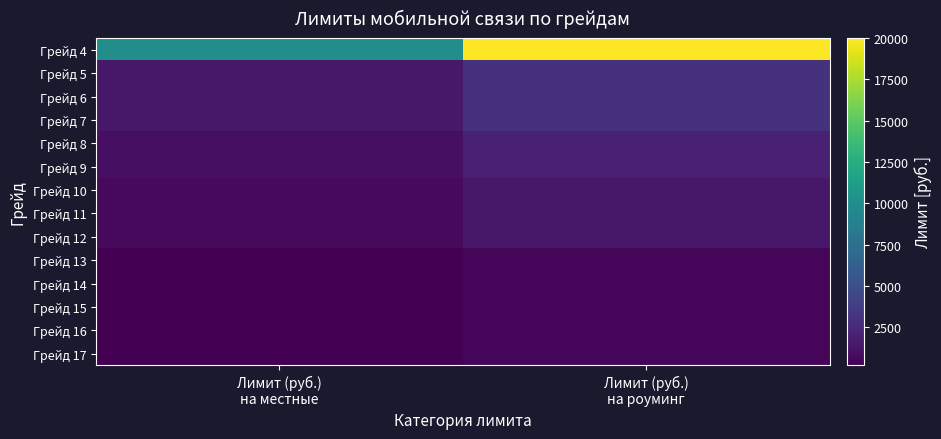

What is the difference between the highest and lowest values at Лимит (руб.)
на местные?

9800